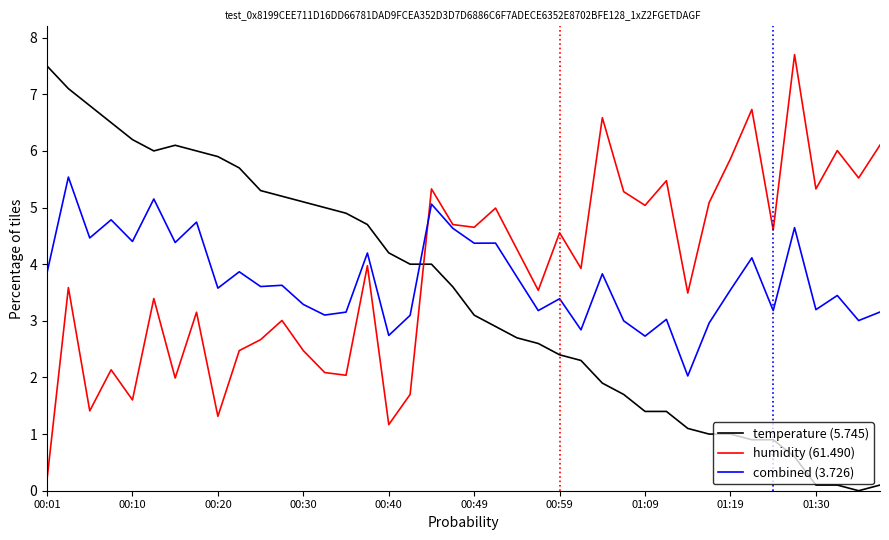

What is the maximum value for humidity (61.490)?

7.7